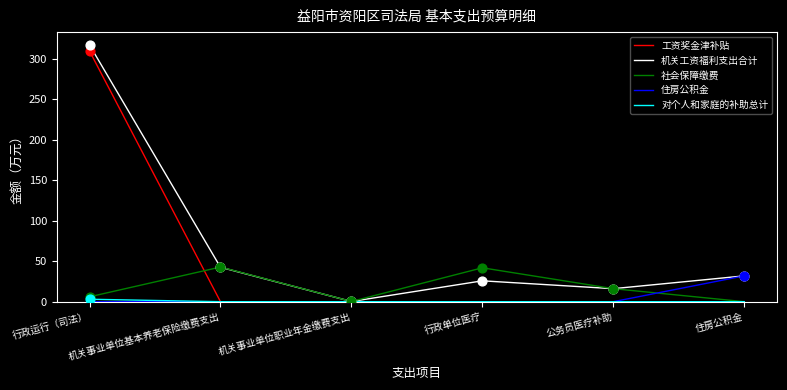

At which category is the sum across all series the highest?

行政运行（司法）